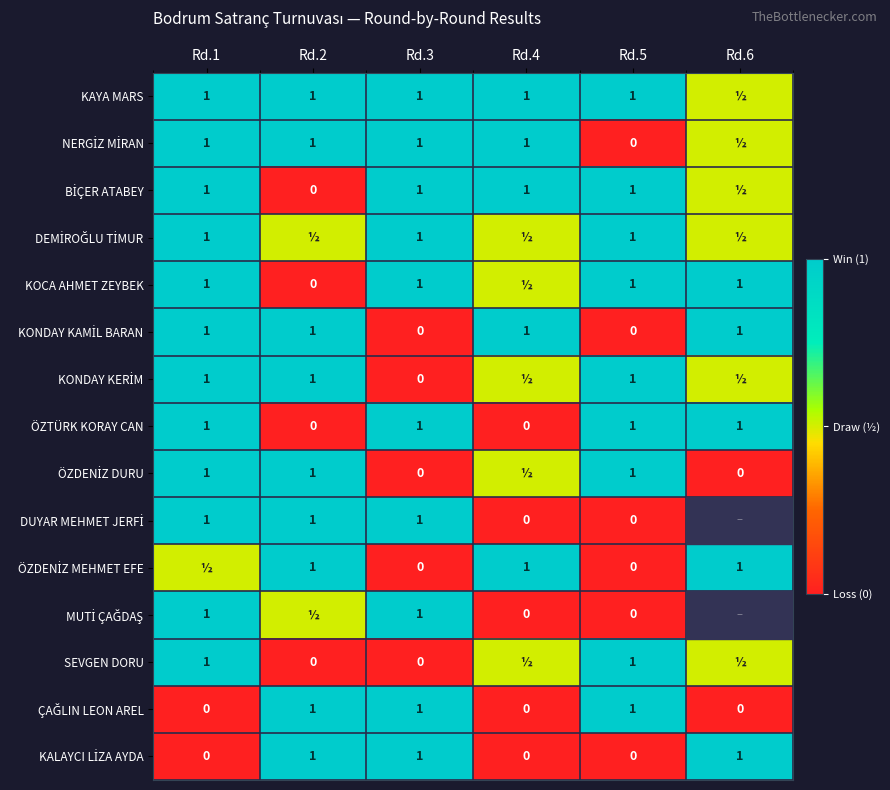

What is the total value across all series at Rd.5?

9.0